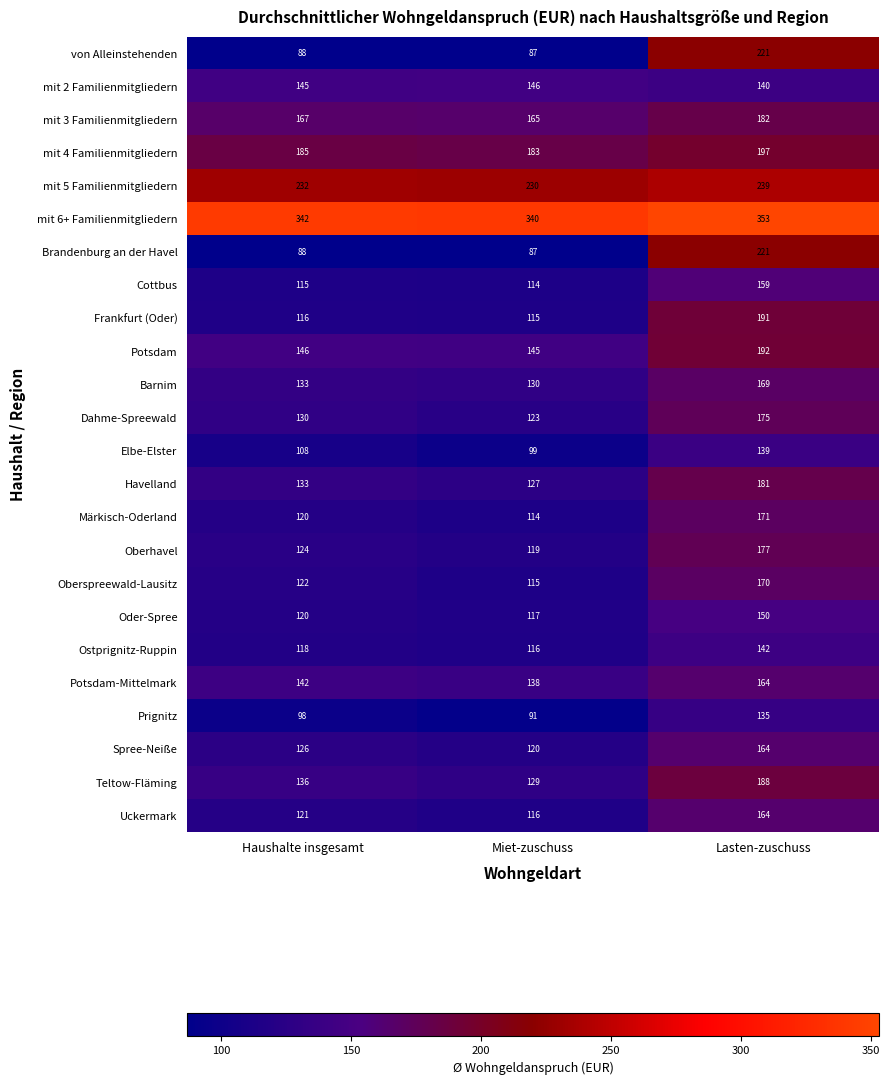

What is the highest value of the Potsdam series?

192